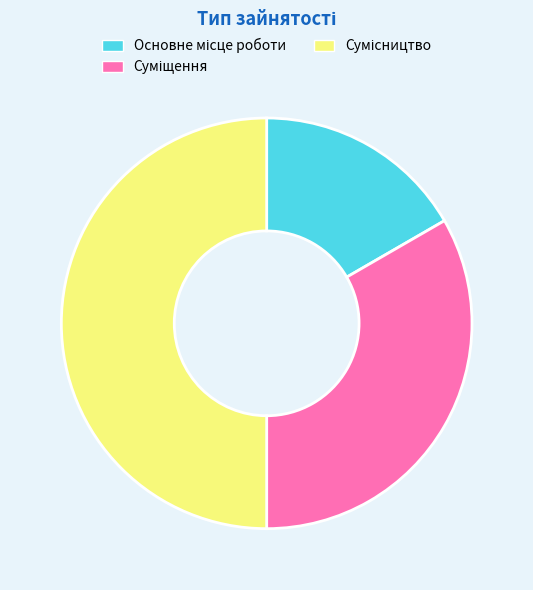

Which has a higher value, Сумісництво or Суміщення?

Сумісництво